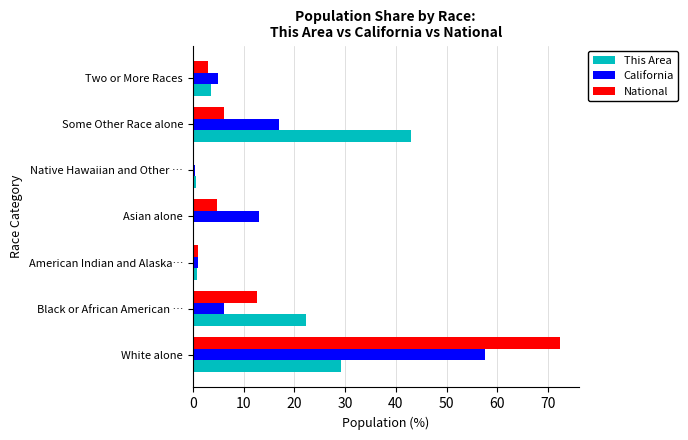

How many series are shown in this chart?

3